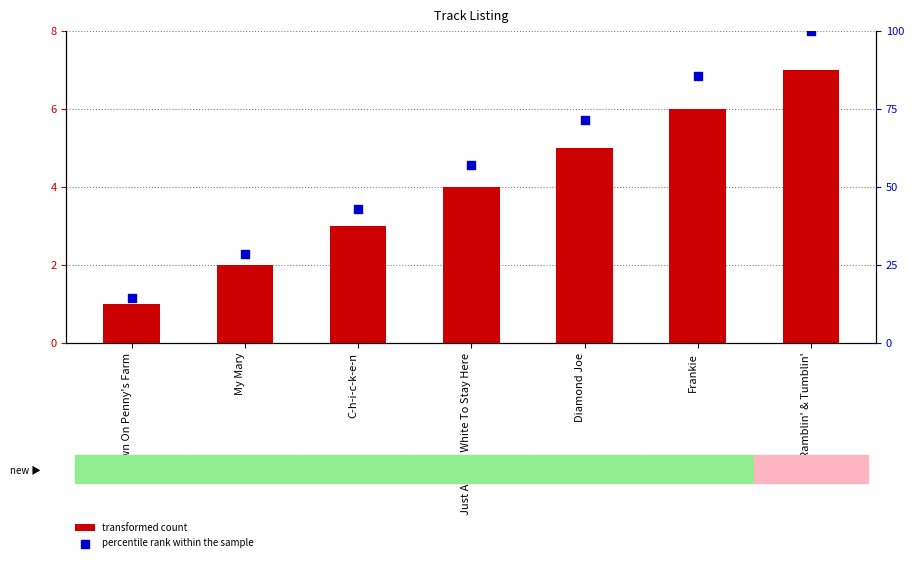

Is the value of percentile rank within the sample at C-h-i-c-k-e-n greater than the value of transformed count at C-h-i-c-k-e-n?

Yes